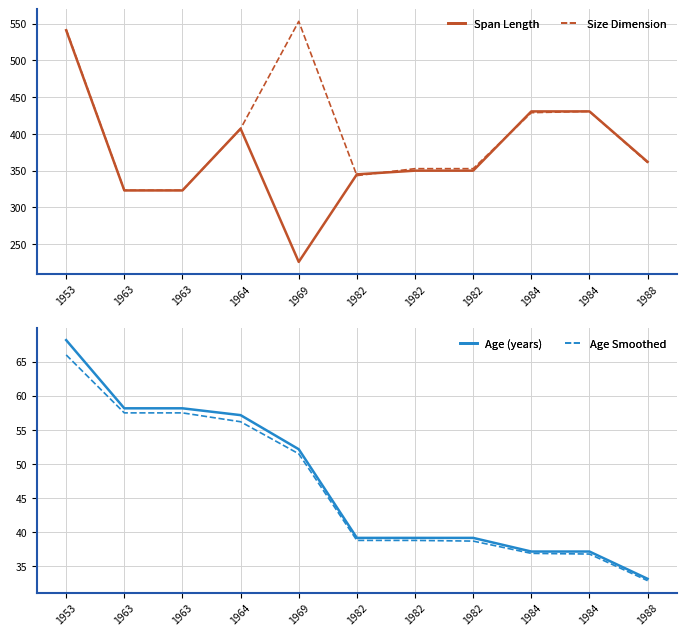

What is the sum of the Size Dimension values at 1963 and 1969?

876.4